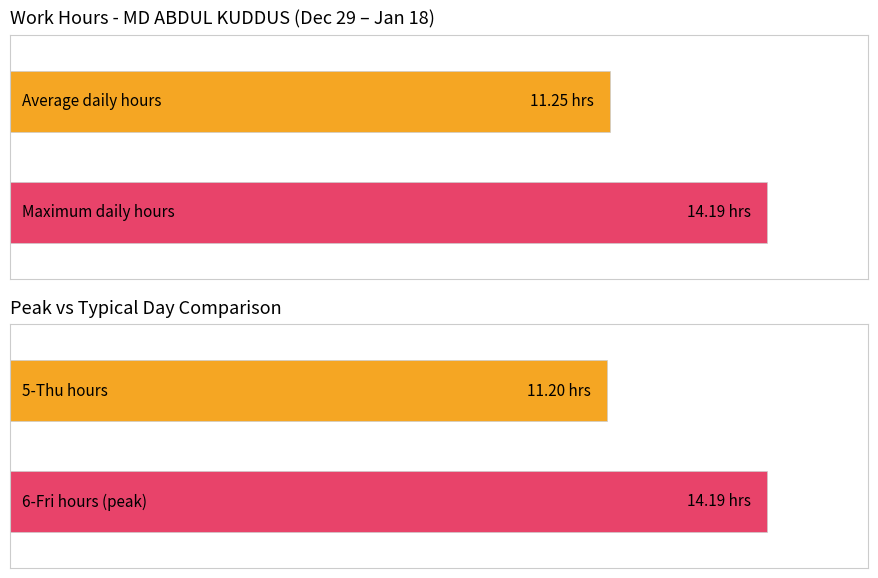

How many bars are there in each group?

2